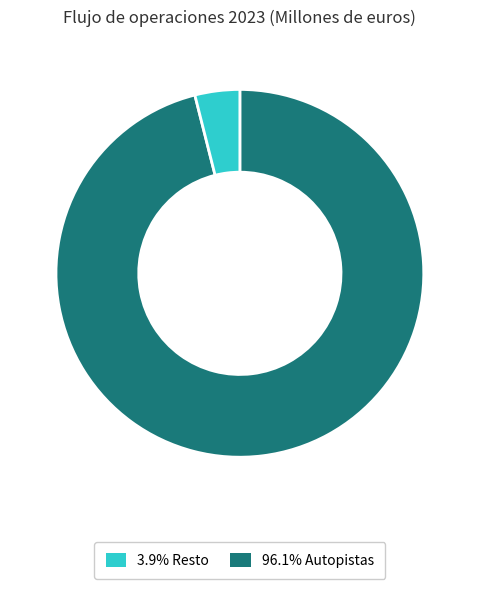

Is there any slice that represents more than half of the pie?

Yes